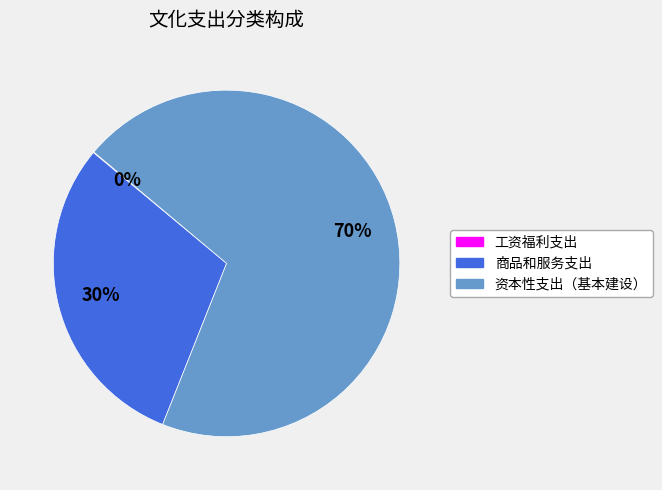

To the nearest percent, what is the difference between the largest and smallest slice percentages?

70%